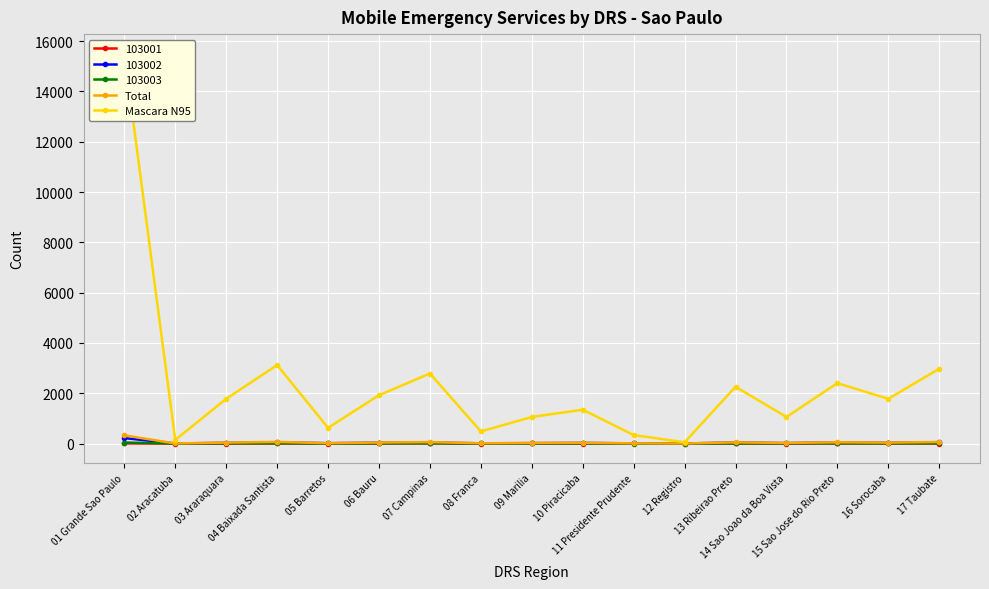

Between 05 Barretos and 09 Marilia, which series saw the biggest shift?

Mascara N95